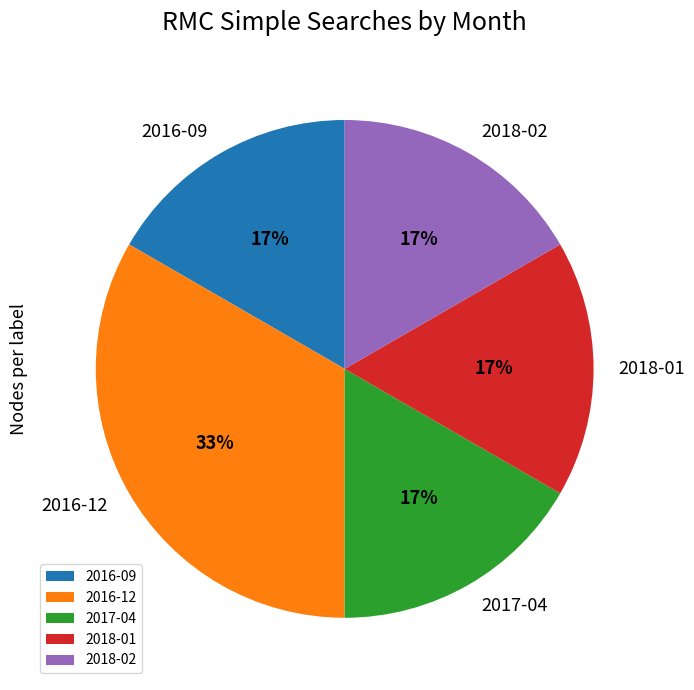

Do 2016-09 and 2018-02 together represent more than half of the pie?

No